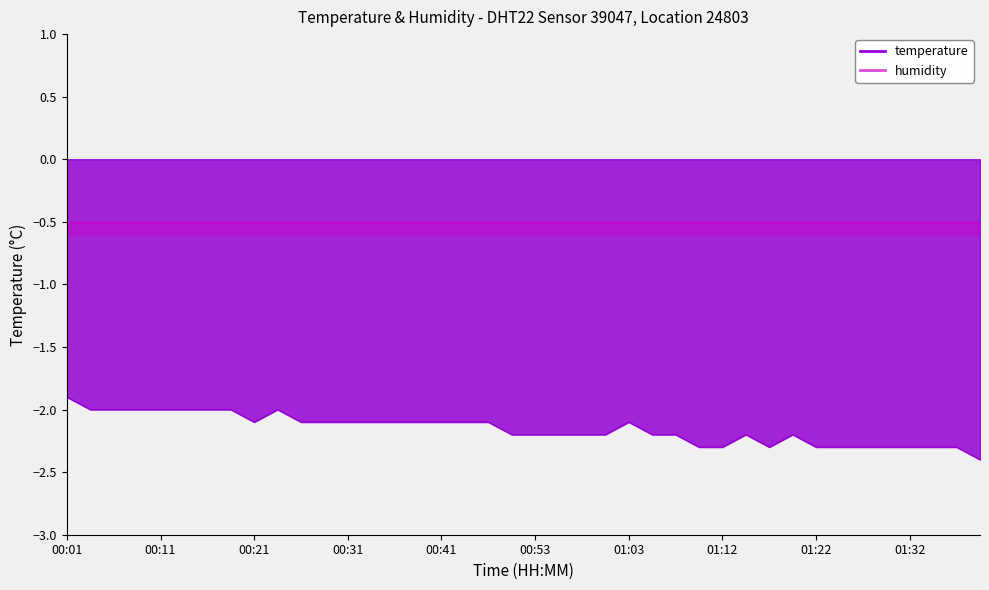

Reading left to right, transcribe all the data shown in this chart.

00:01=-1.9	00:04=-2.0	00:06=-2.0	00:09=-2.0	00:11=-2.0	00:13=-2.0	00:16=-2.0	00:18=-2.0	00:21=-2.1	00:23=-2.0	00:26=-2.1	00:28=-2.1	00:31=-2.1	00:33=-2.1	00:36=-2.1	00:38=-2.1	00:41=-2.1	00:43=-2.1	00:46=-2.1	00:48=-2.2	00:53=-2.2	00:55=-2.2	00:58=-2.2	01:00=-2.2	01:03=-2.1	01:05=-2.2	01:08=-2.2	01:10=-2.3	01:12=-2.3	01:15=-2.2	01:17=-2.3	01:20=-2.2	01:22=-2.3	01:25=-2.3	01:27=-2.3	01:29=-2.3	01:32=-2.3	01:34=-2.3	01:37=-2.3	01:39=-2.4